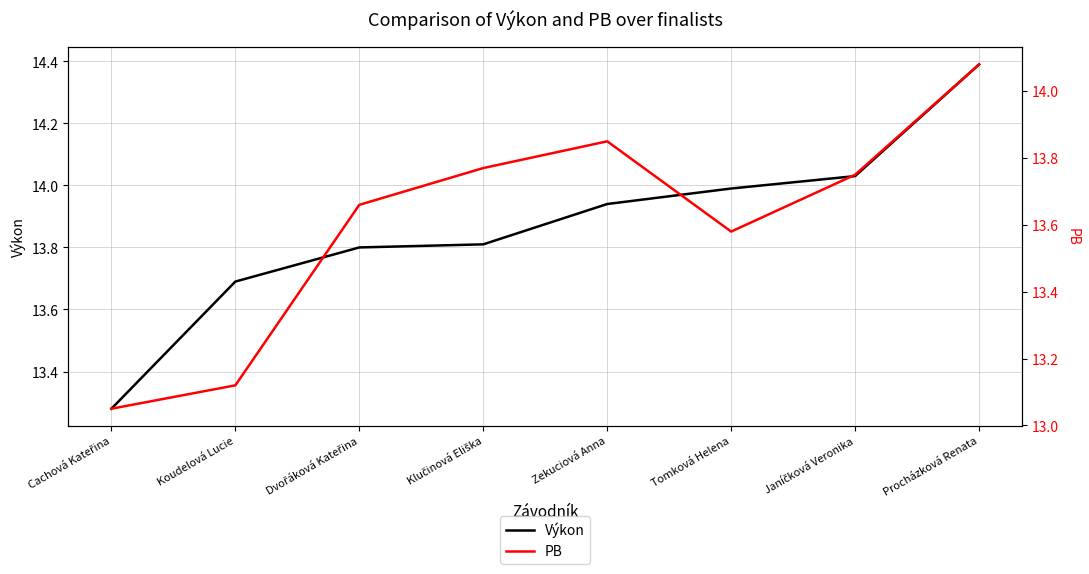

What is the label of the 3rd point from the right?

Tomková Helena